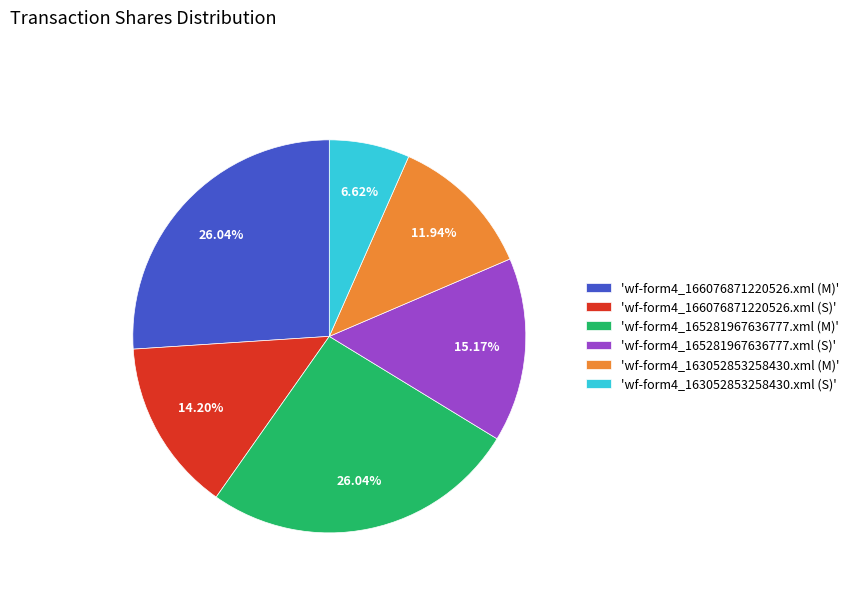

Approximately how many times larger is the value at 'wf-form4_165281967636777.xml (S)' compared to 'wf-form4_163052853258430.xml (S)'?

2.3